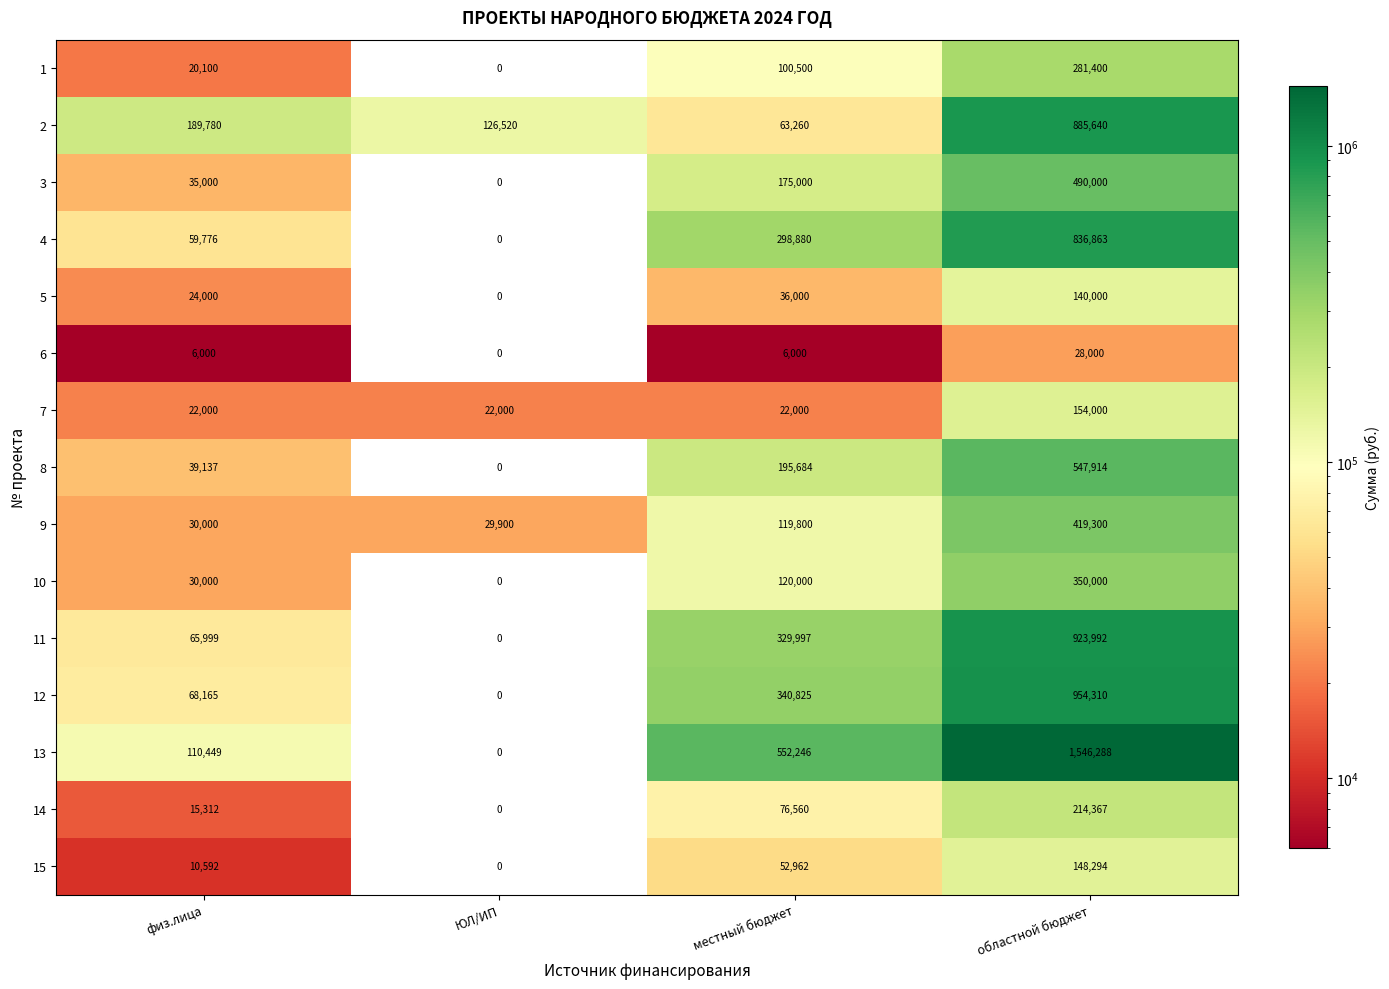

How many data points does each series have?

4